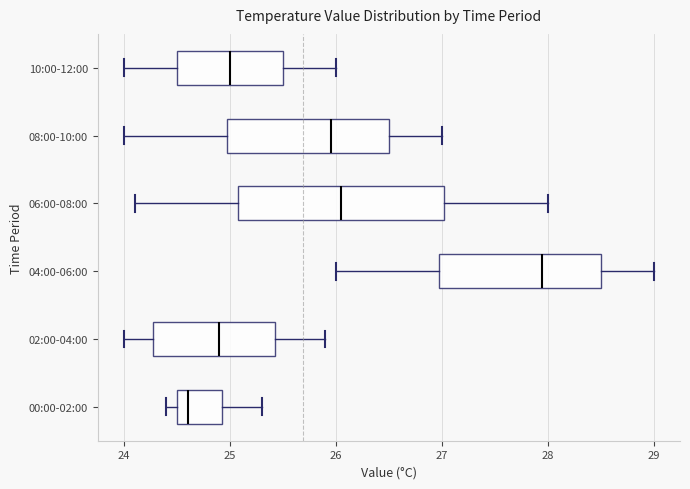

Which box has the furthest to the right median line?

04:00-06:00